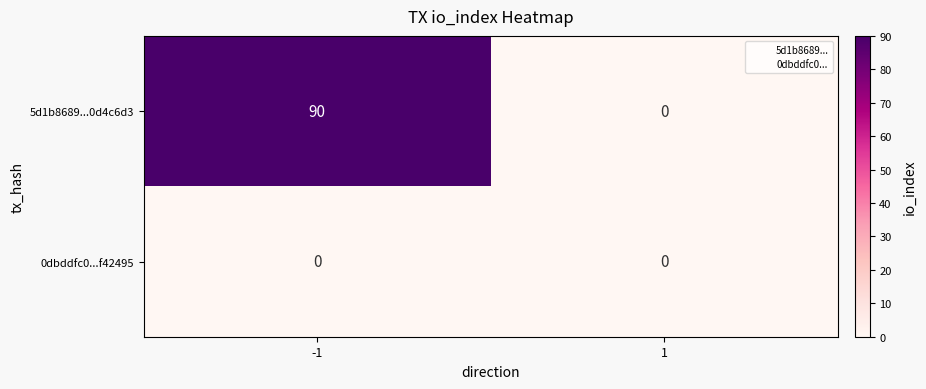

Which series changed the most between -1 and 1?

5d1b8689...0d4c6d3